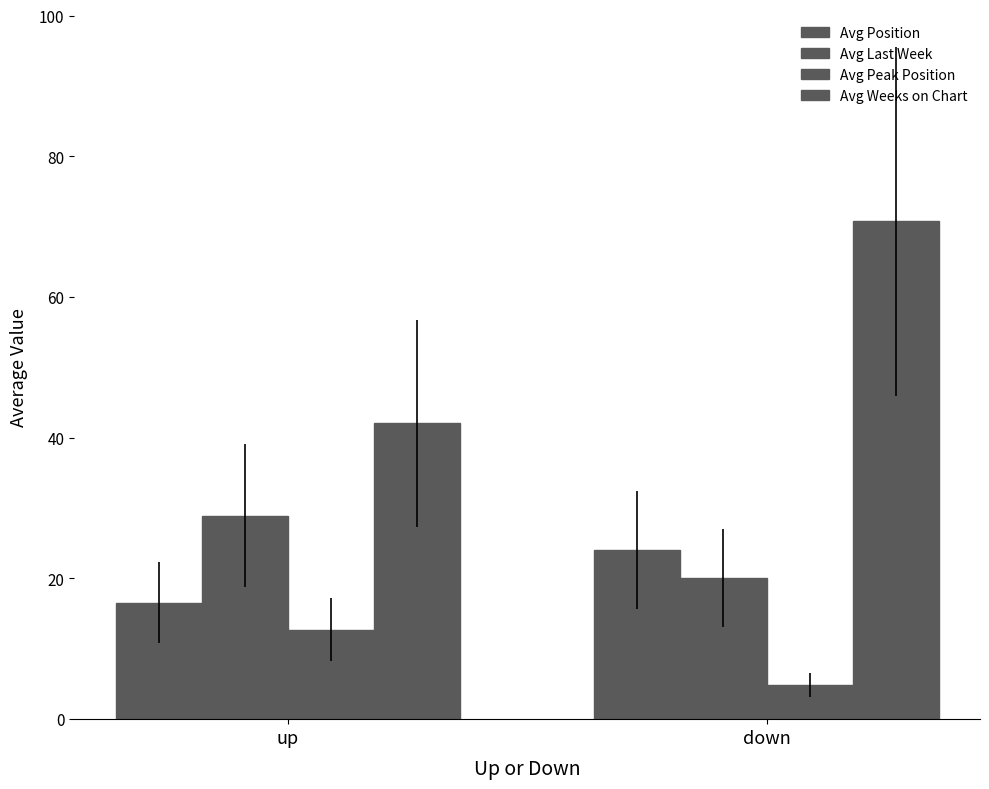

What is the difference between the highest and lowest values at up?

29.3